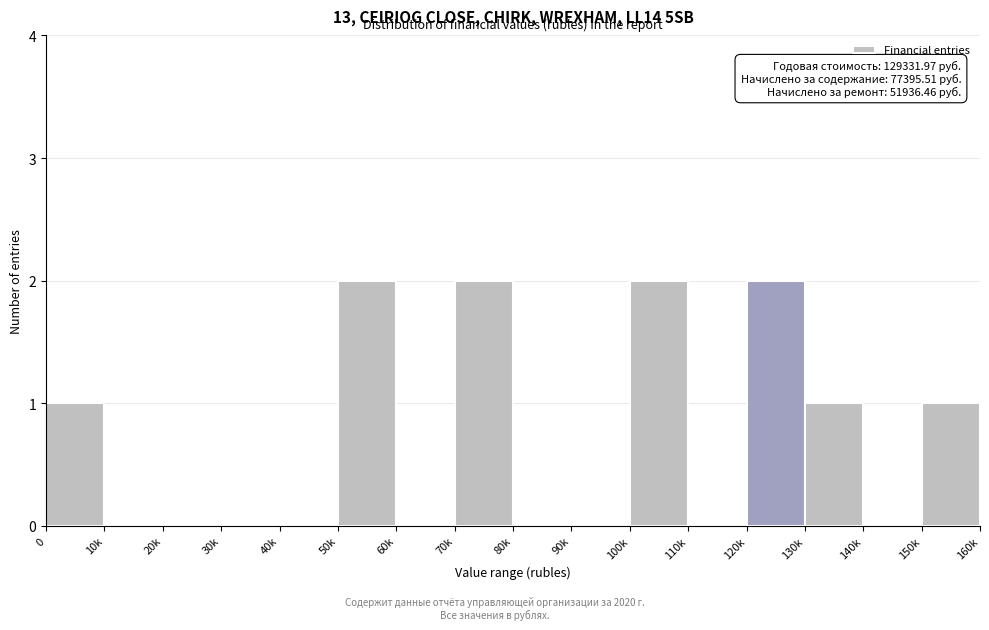

Reading right to left, transcribe all the data shown in this chart.

150k=1	140k=0	130k=1	120k=2	110k=0	100k=2	90k=0	80k=0	70k=2	60k=0	50k=2	40k=0	30k=0	20k=0	10k=0	0=1